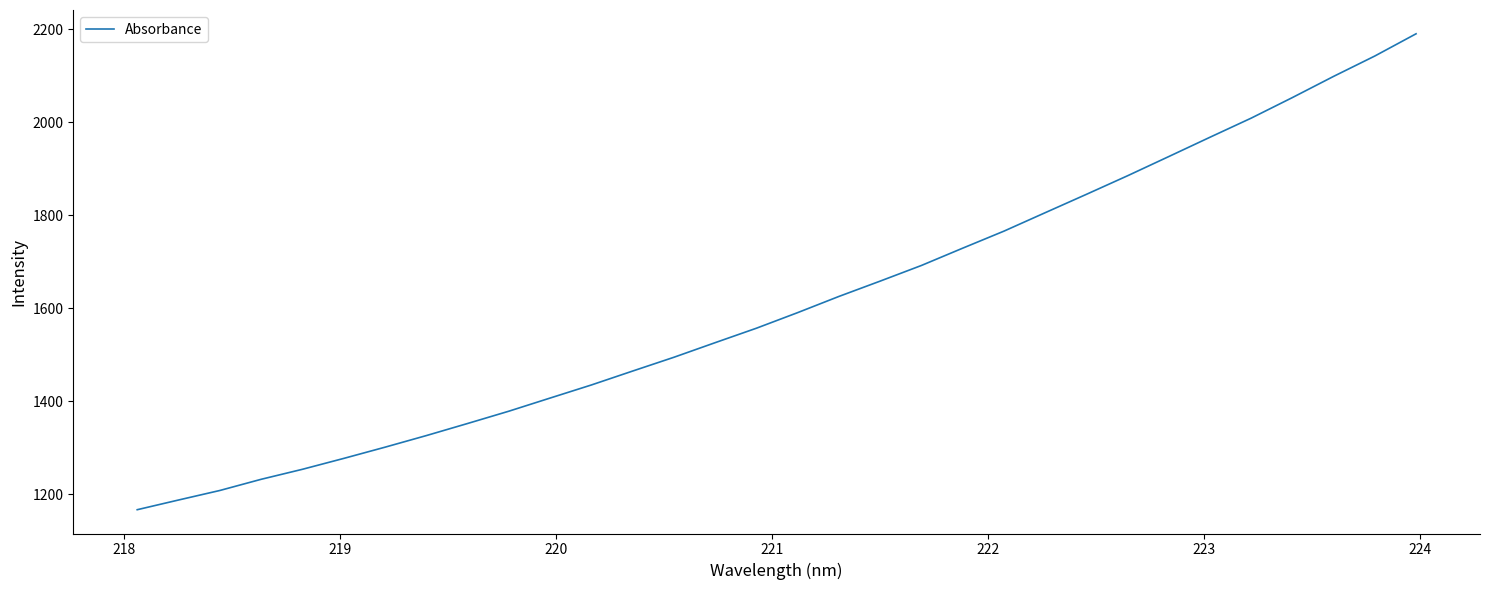

Reading left to right, list all the values displayed in this chart.

1167.2	1188.1	1208.5	1232.6	1254.1	1277.5	1301.6	1326.5	1352.5	1378.9	1407.2	1435.3	1465.2	1494.9	1526.2	1557.3	1590.8	1625.6	1658.5	1692.1	1729.3	1765.9	1805.5	1845.0	1885.0	1926.2	1967.8	2008.9	2053.1	2098.6	2142.4	2190.1